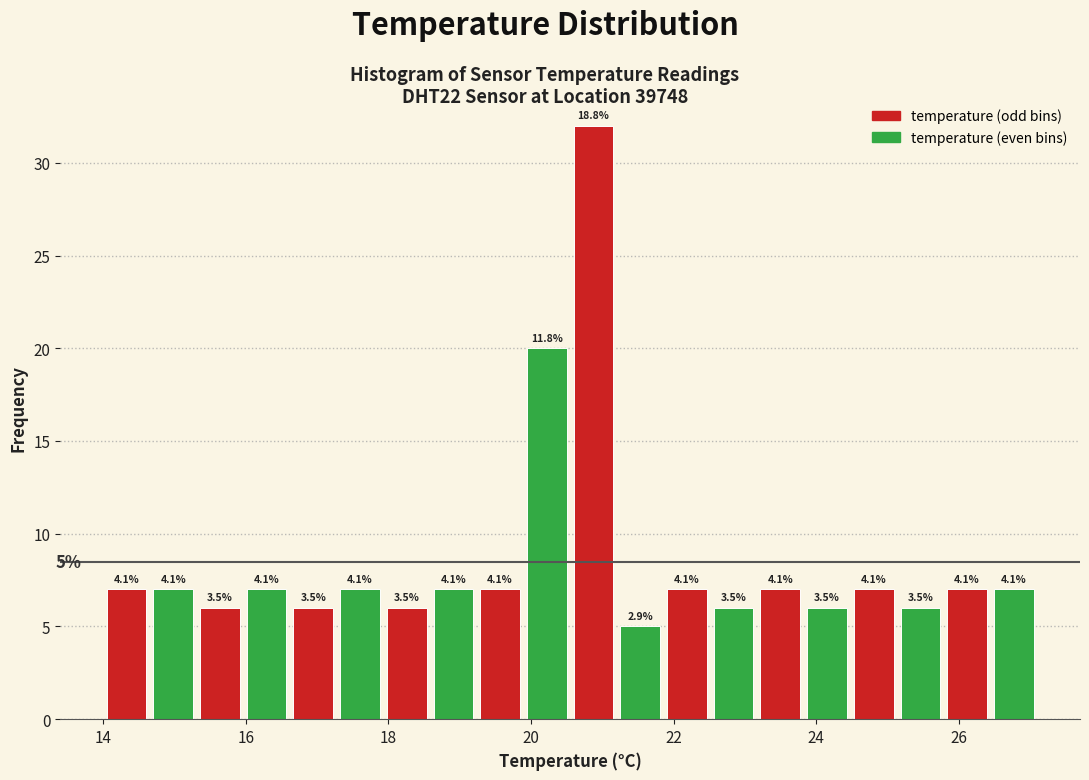

Around what value on the x-axis is the tallest bar? Give the approximate position of its centre, as read against the axis.

20.8